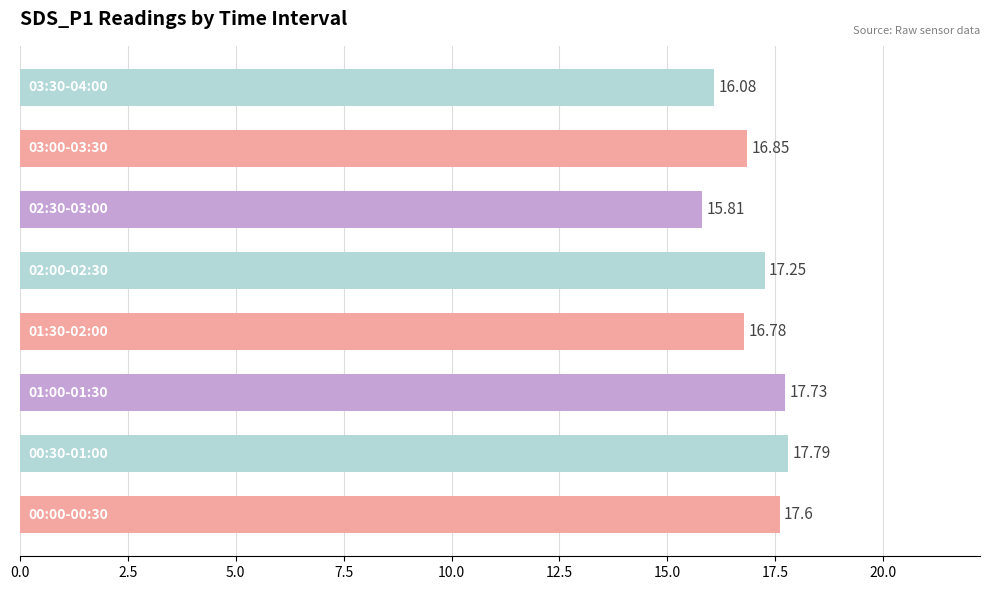

What is the difference between the second highest and minimum values?

1.9